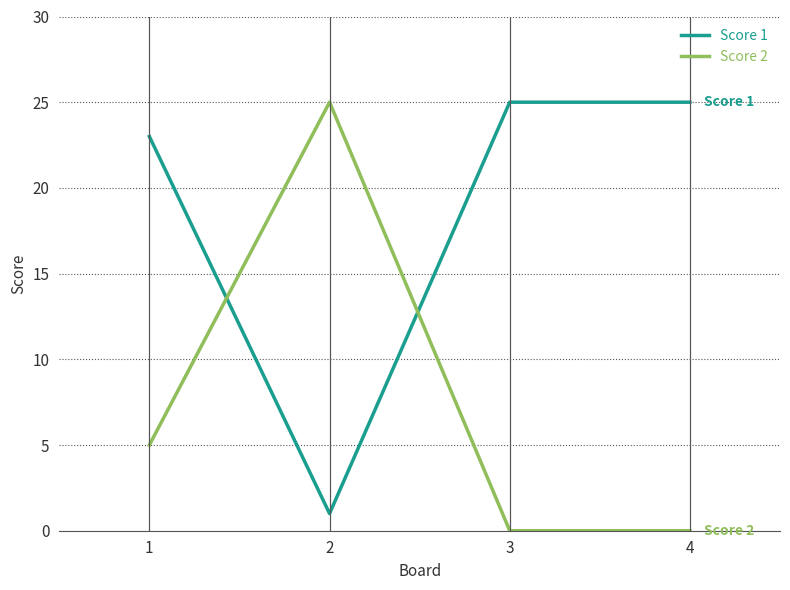

Is this an area chart (filled region under the line)?

No